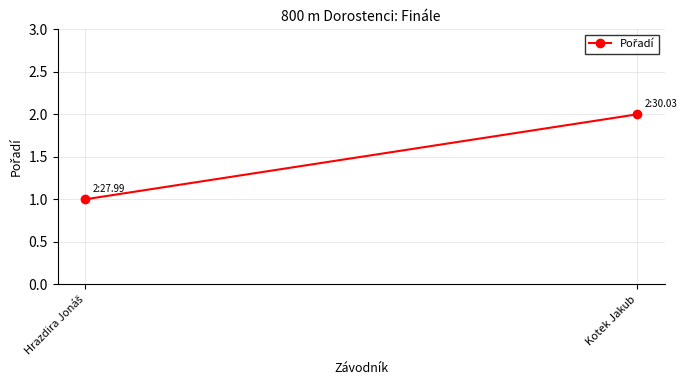

Which label corresponds to the smallest value in the chart?

Hrazdira Jonáš